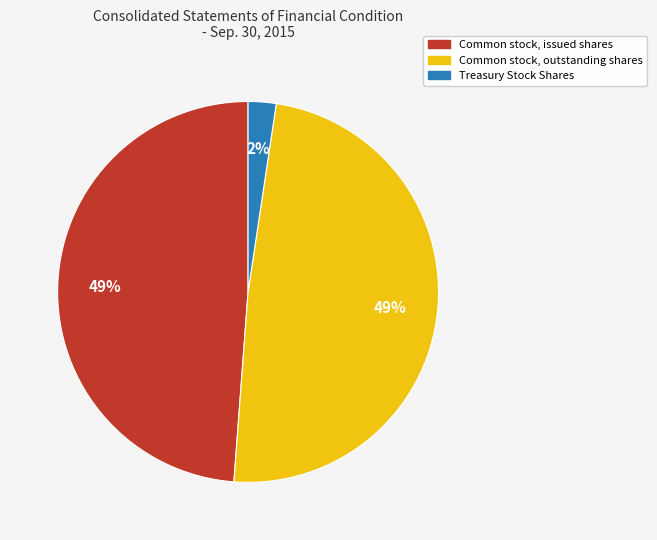

To the nearest percent, what is the average slice percentage?

33%